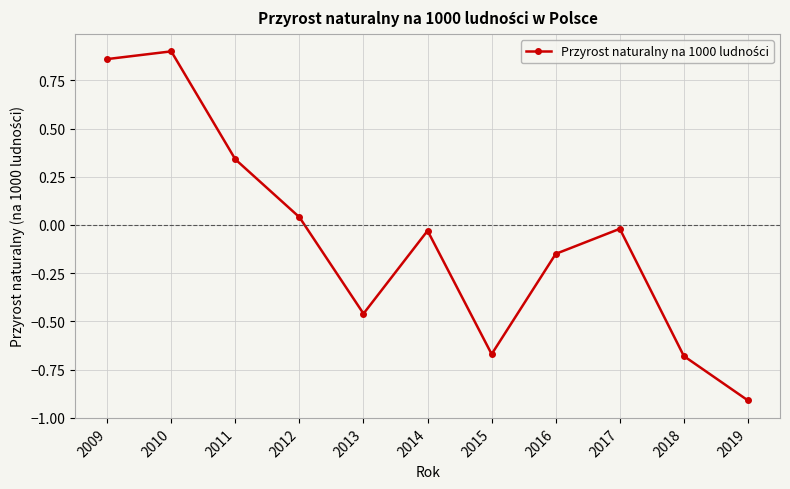

How many values exceed 0?

4